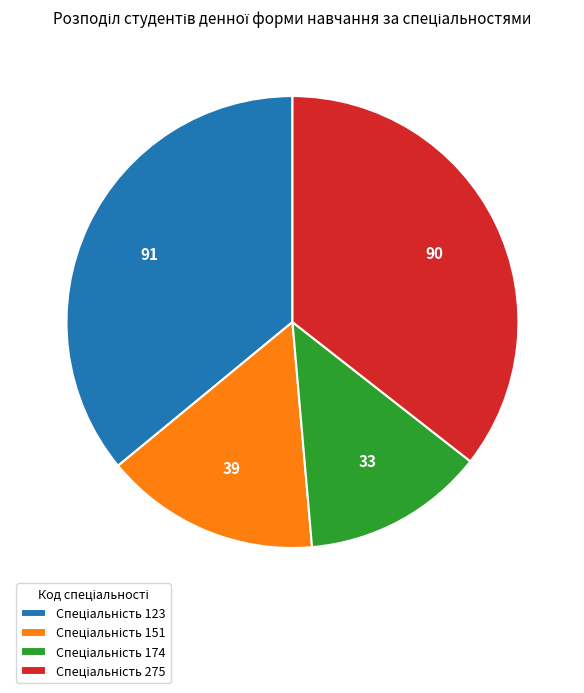

Does any single category account for the majority?

No